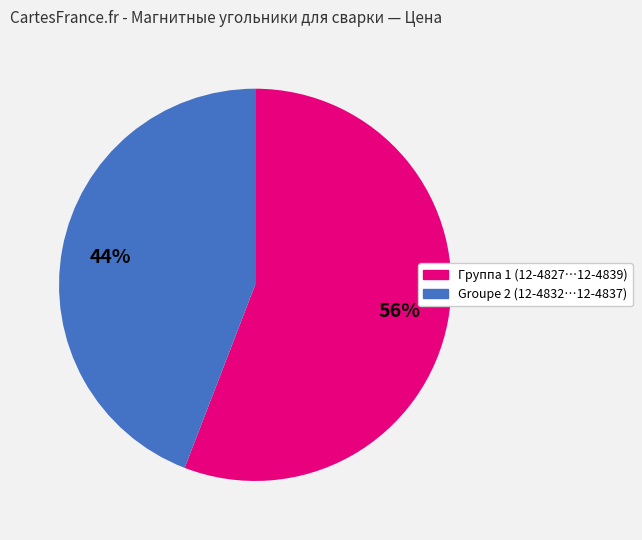

Is there any slice that represents more than half of the pie?

Yes